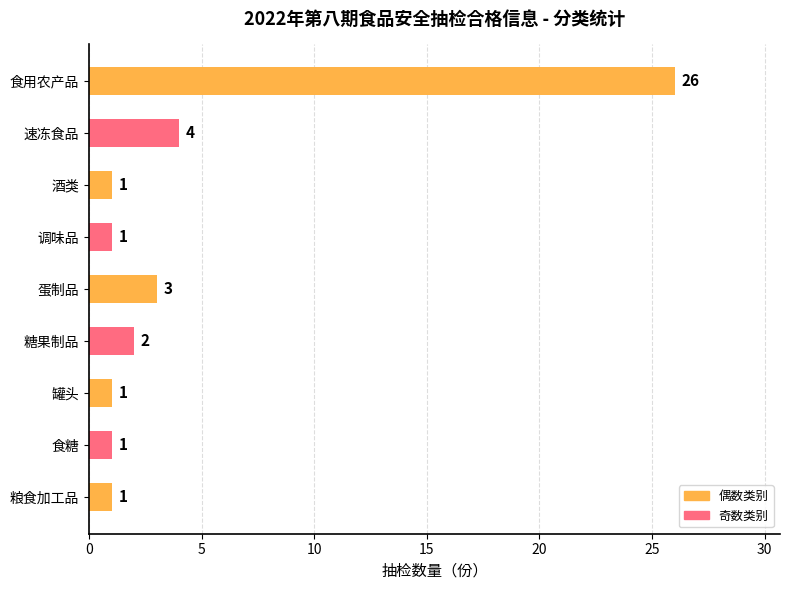

How many values exceed 1?

4